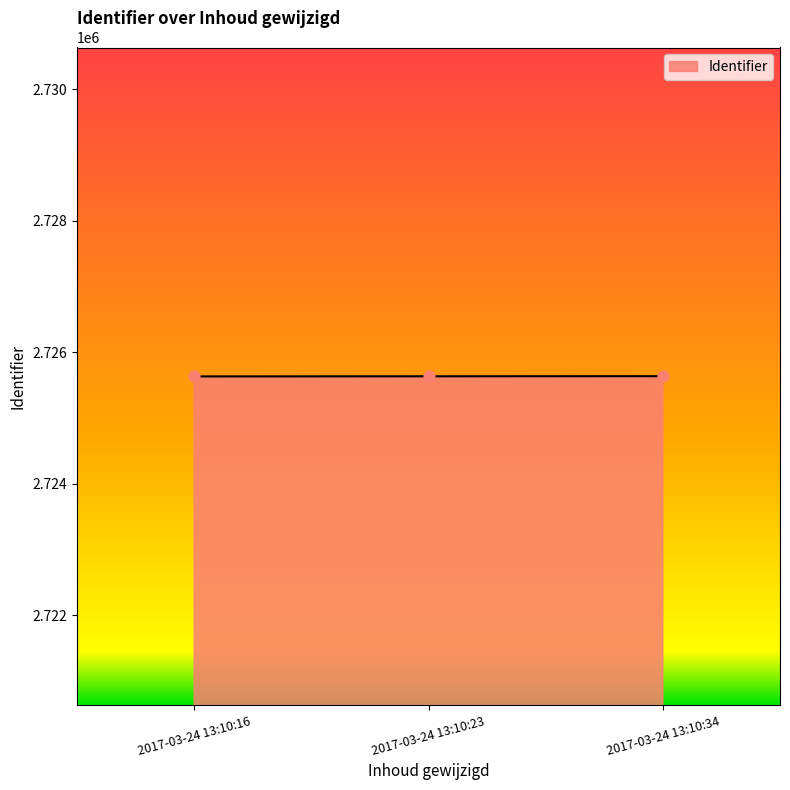

What is the ratio of the value at 2017-03-24 13:10:23 to the value at 2017-03-24 13:10:34?

1.0